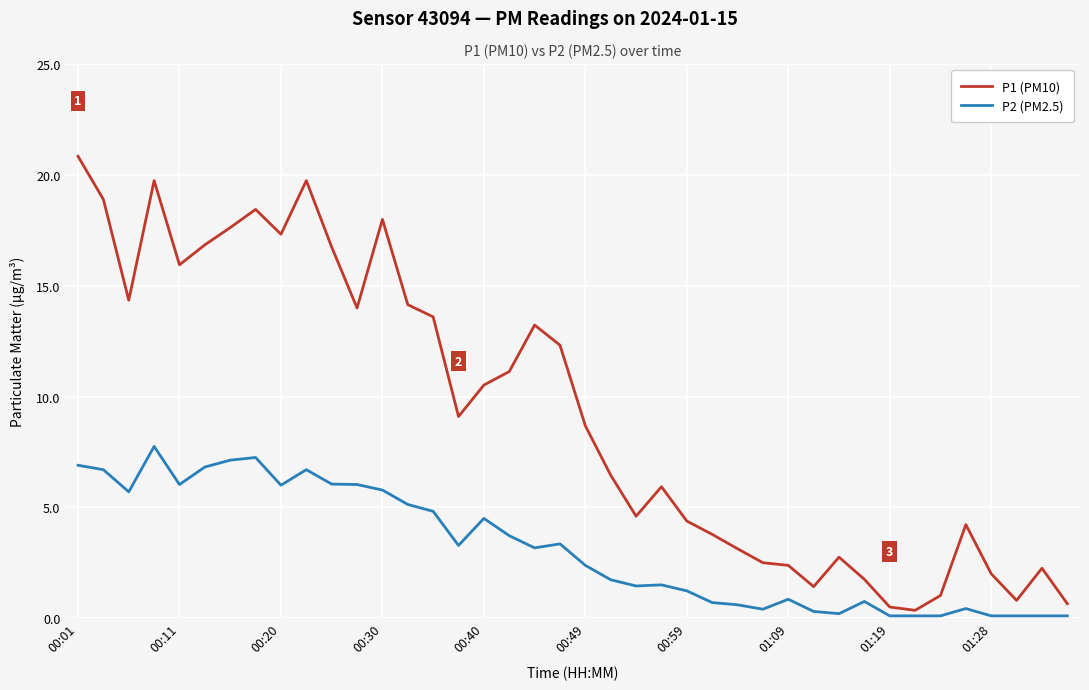

Rank the series by their maximum value, from highest to lowest.

P1 (PM10), P2 (PM2.5)